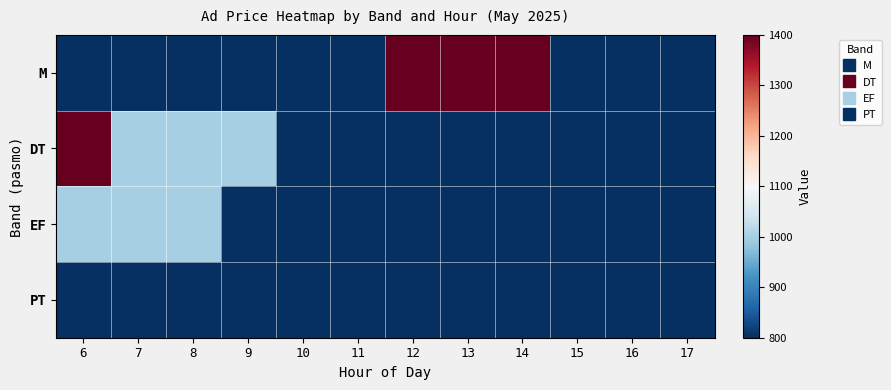

Reading left to right, transcribe all the data shown in this chart.

M: 6=800	7=800	8=800	9=800	10=800	11=800	12=1400	13=1400	14=1400	15=800	16=800	17=800
DT: 6=1400	7=1000	8=1000	9=1000	10=800	11=800	12=800	13=800	14=800	15=800	16=800	17=800
EF: 6=1000	7=1000	8=1000	9=800	10=800	11=800	12=800	13=800	14=800	15=800	16=800	17=800
PT: 6=800	7=800	8=800	9=800	10=800	11=800	12=800	13=800	14=800	15=800	16=800	17=800